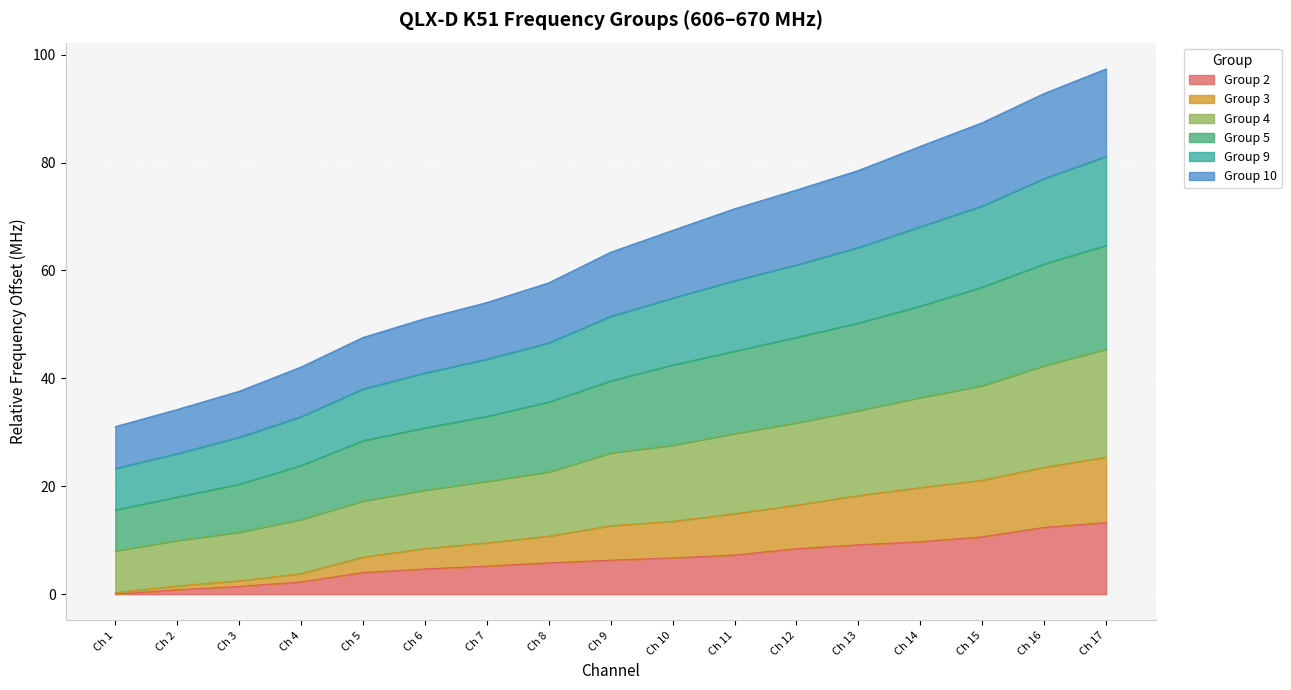

How many lines are shown in the chart?

6